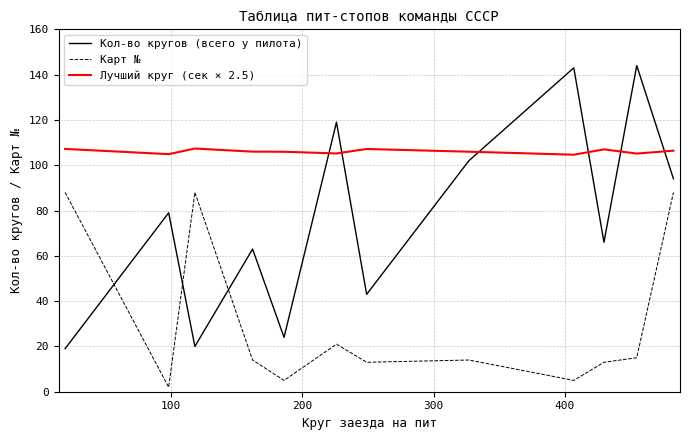

List the series in order of their peak value, highest first.

Кол-во кругов (всего у пилота), Лучший круг (сек × 2.5), Карт №